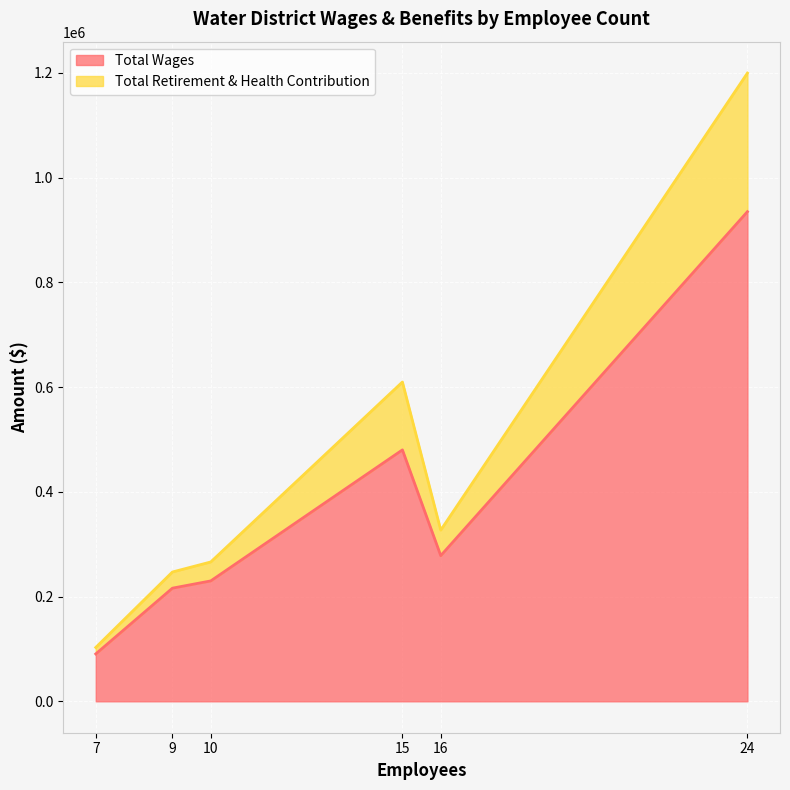

At how many categories does at least one series exceed 138236?

5